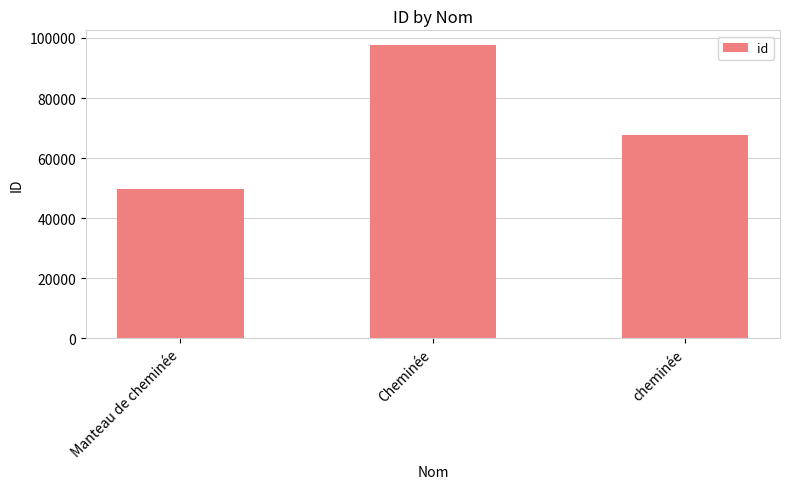

The chart shows a value of 131653 at Cheminée. True or false?

False